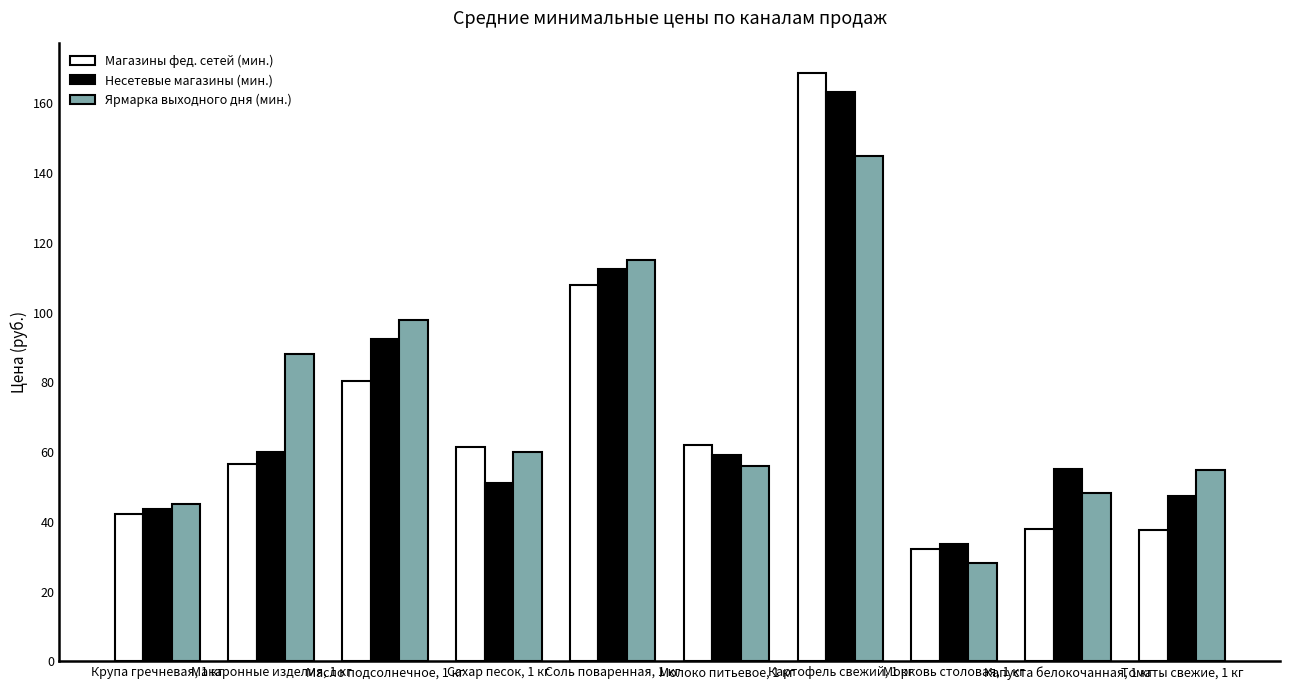

What is the spread (max minus min) of values at Макаронные изделия, 1 кг?

31.4